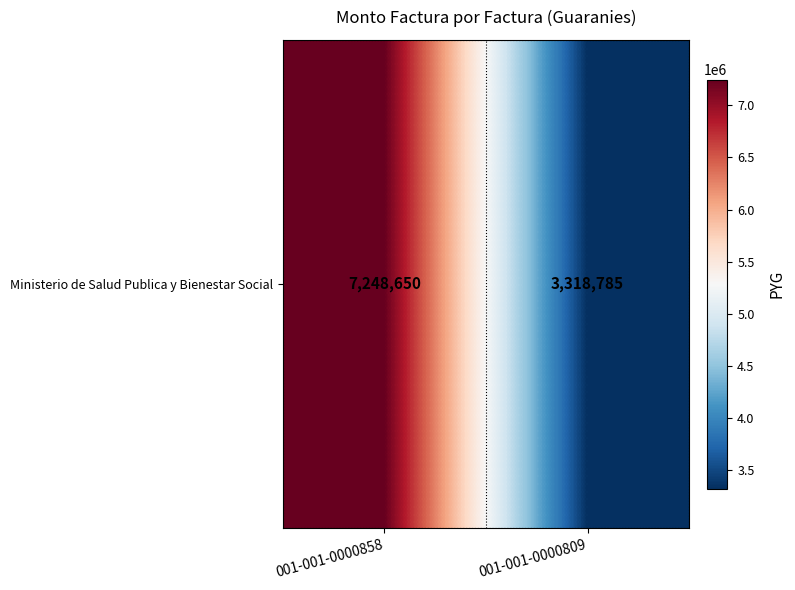

What is the sum of the values at 001-001-0000809 and 001-001-0000858?

10567435